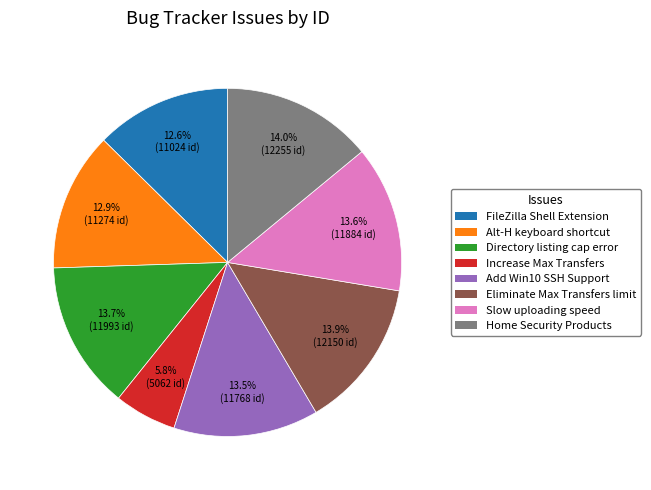

Is there any slice that represents more than half of the pie?

No